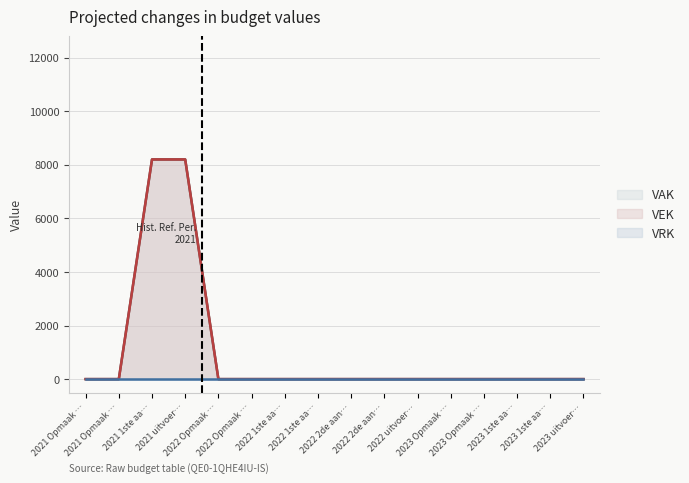

What is the maximum value for VAK?

8200